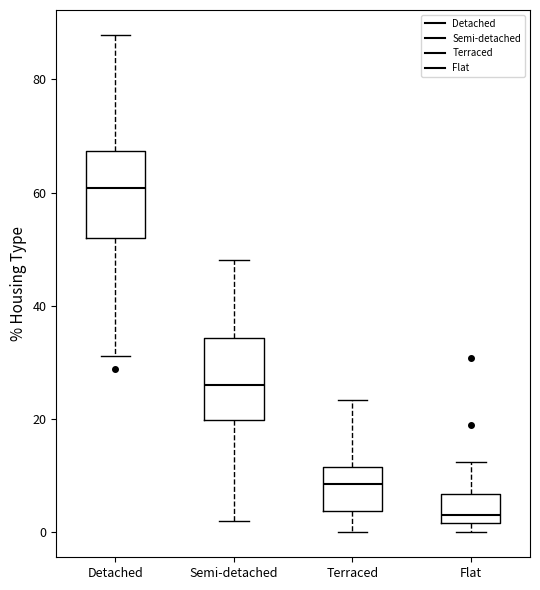

Which box has the lowest median line?

Flat